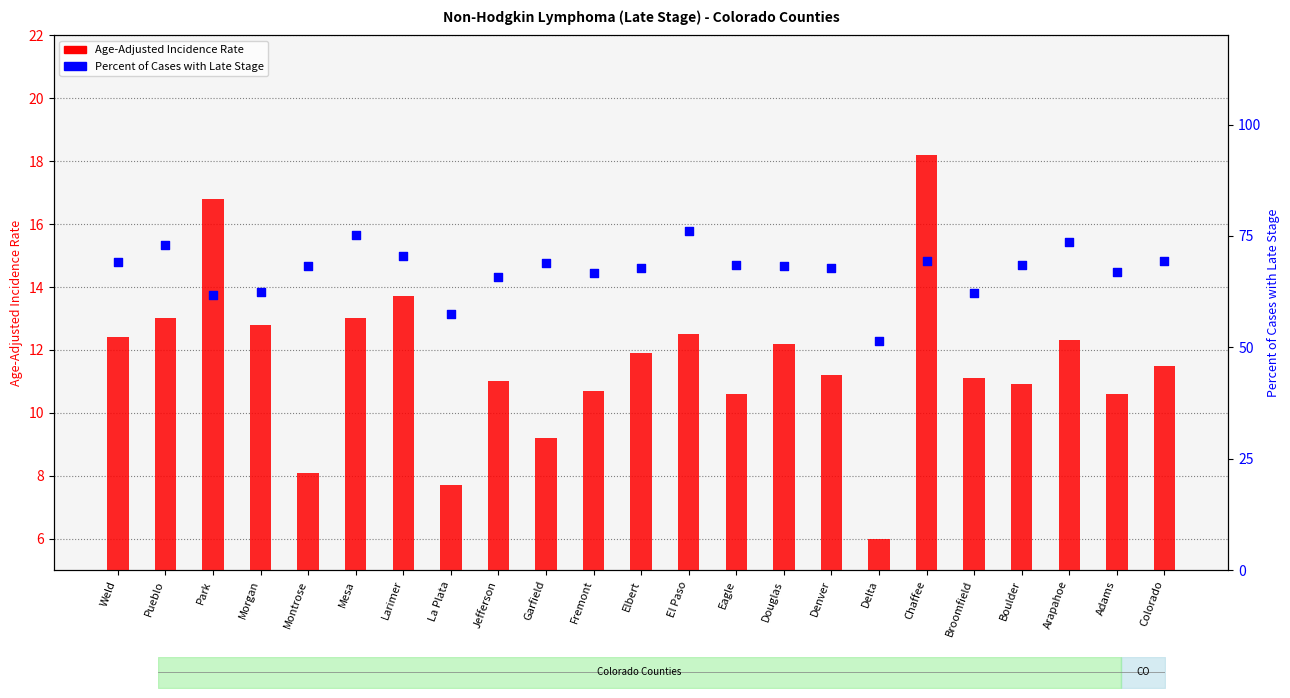

Which series has the largest total across all categories?

Percent of Cases with Late Stage